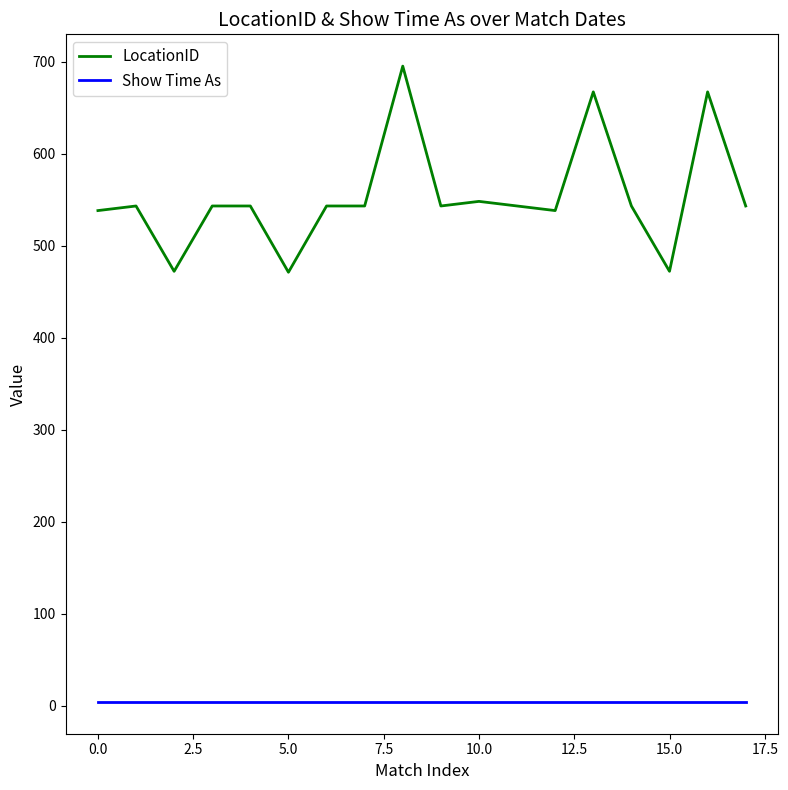

At how many categories does at least one series exceed 58?

18